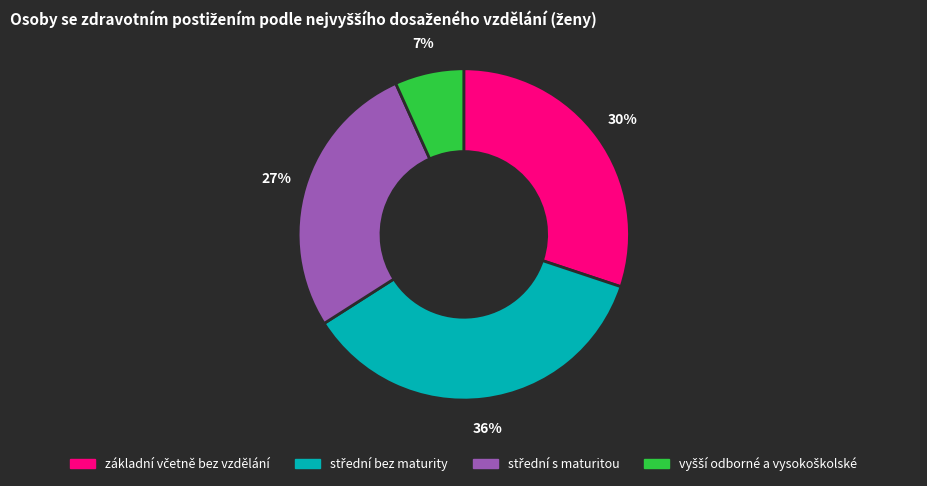

Is there any slice that represents more than half of the pie?

No